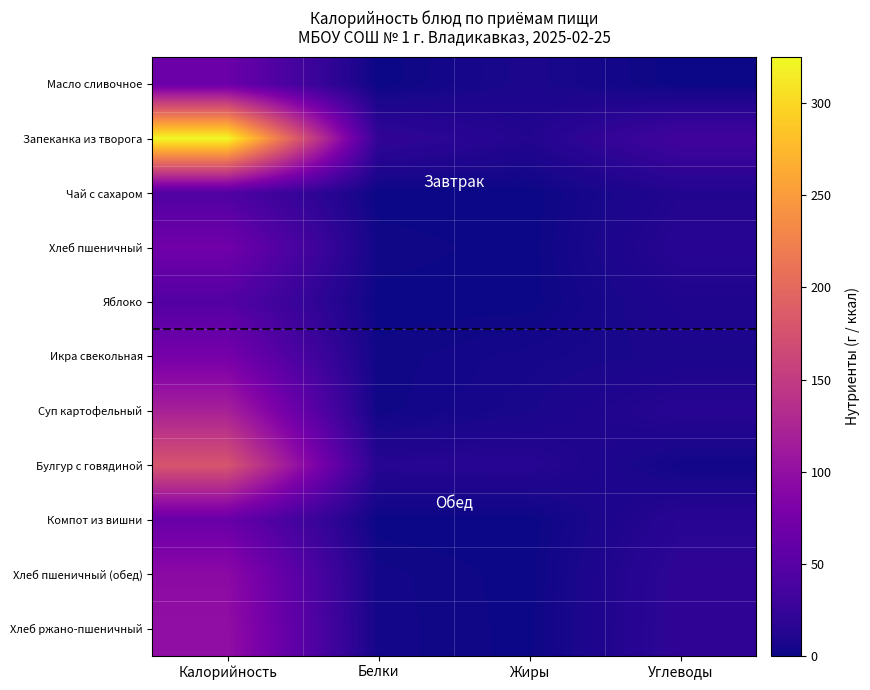

How many data points does each series have?

4